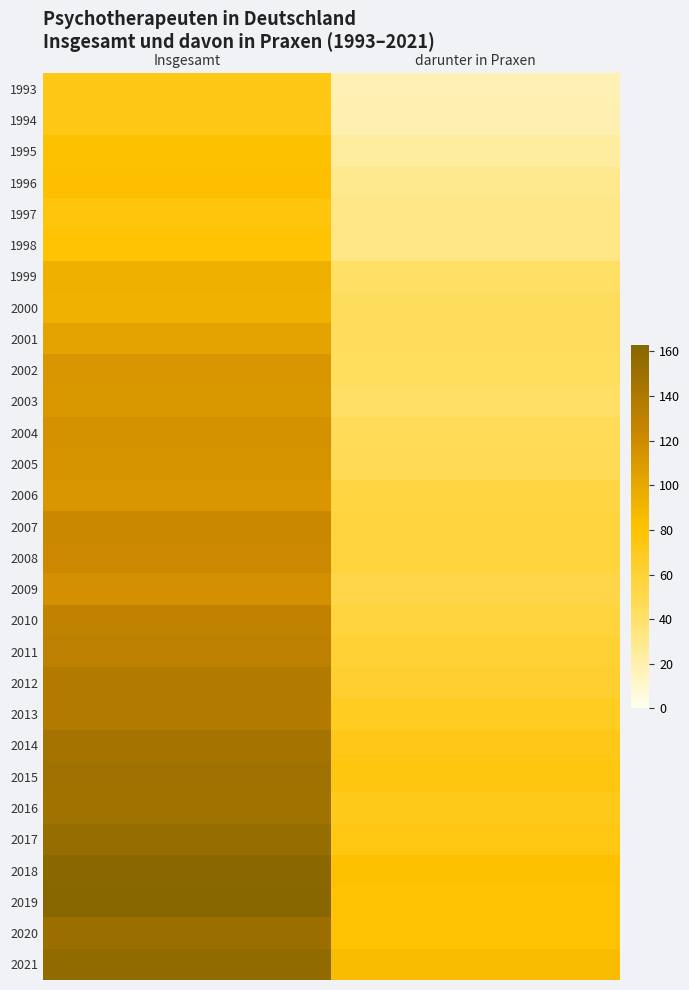

At which category does the chart reach its minimum across all series?

darunter in Praxen